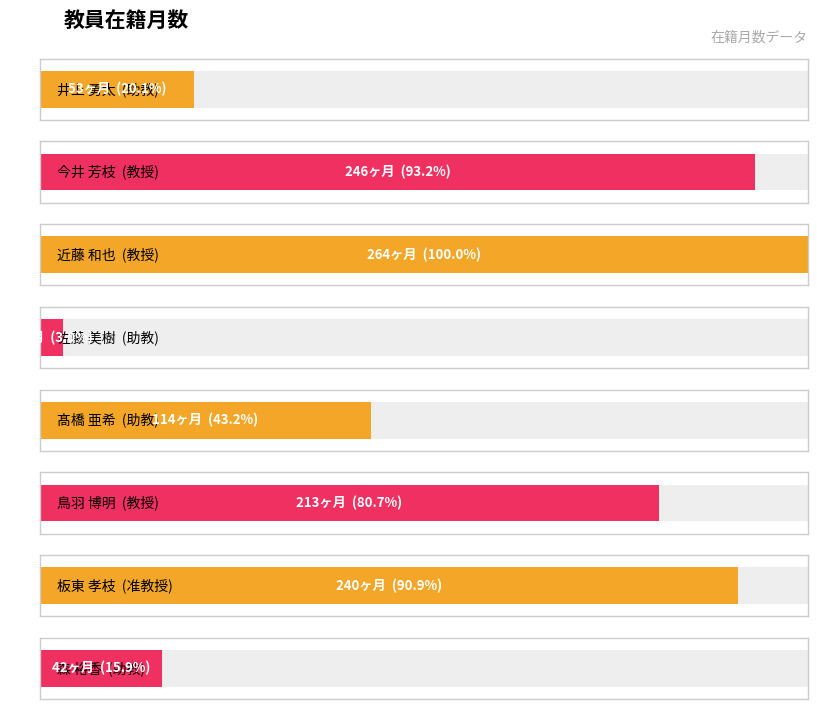

Where is the data nearest to the value 136?

髙橋 亜希